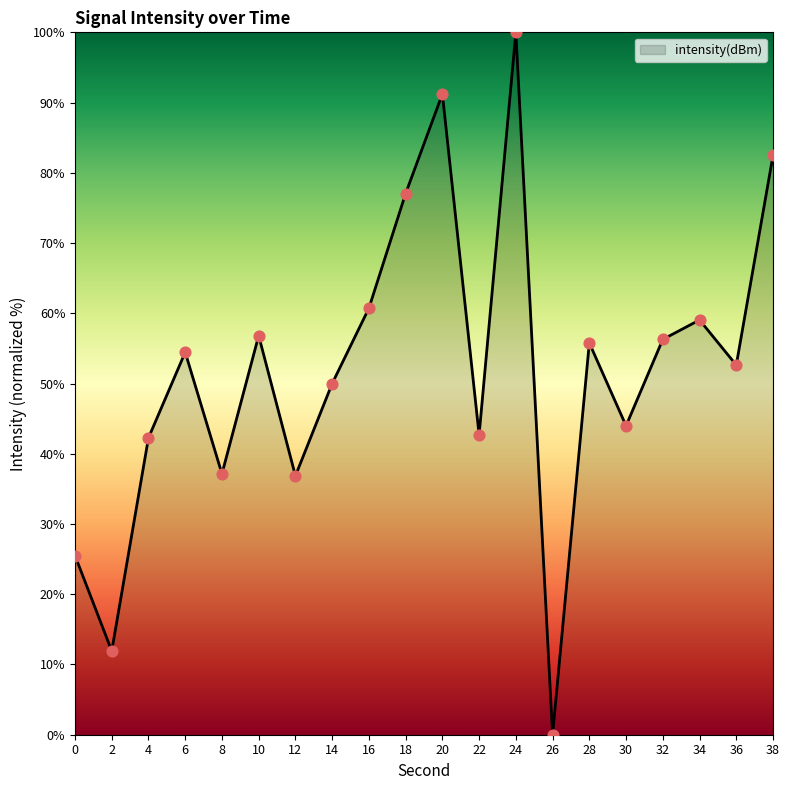

What is the change in value from 6 to 30?

-10.5